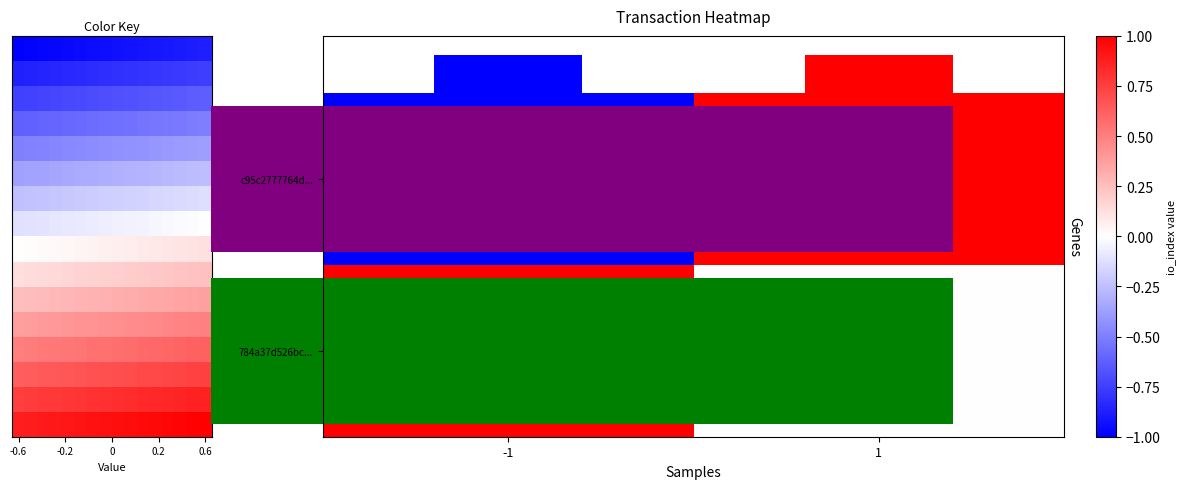

Count the number of categories in the chart.

2